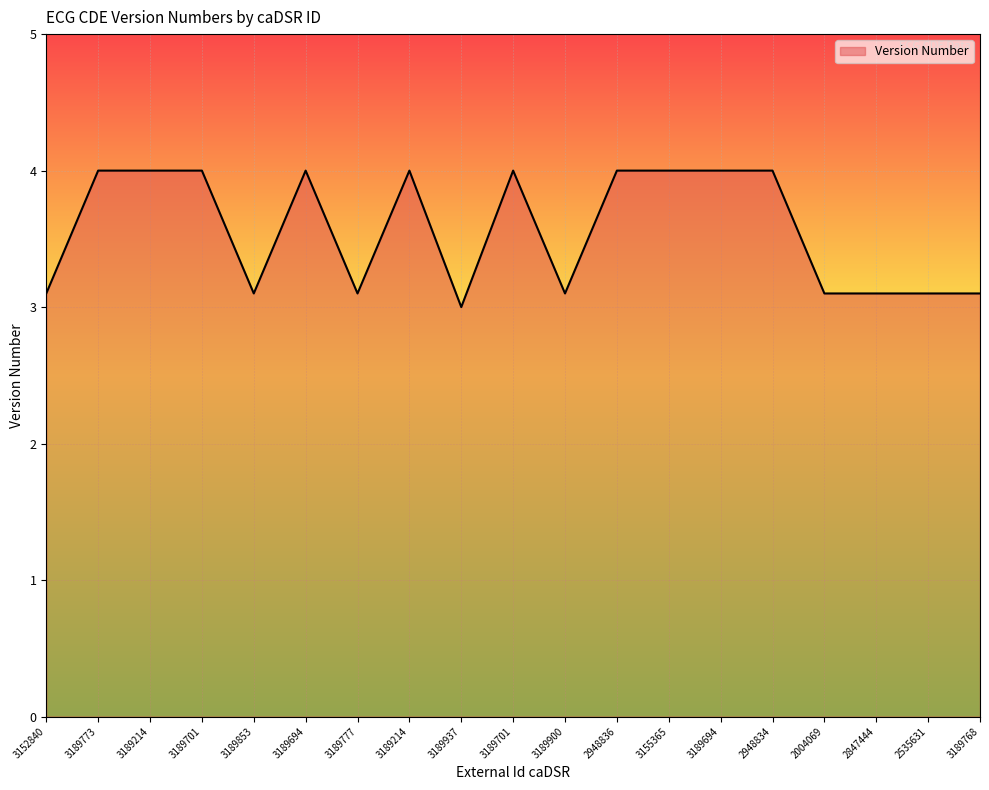

At which category does the data reach its first local valley?

3189853